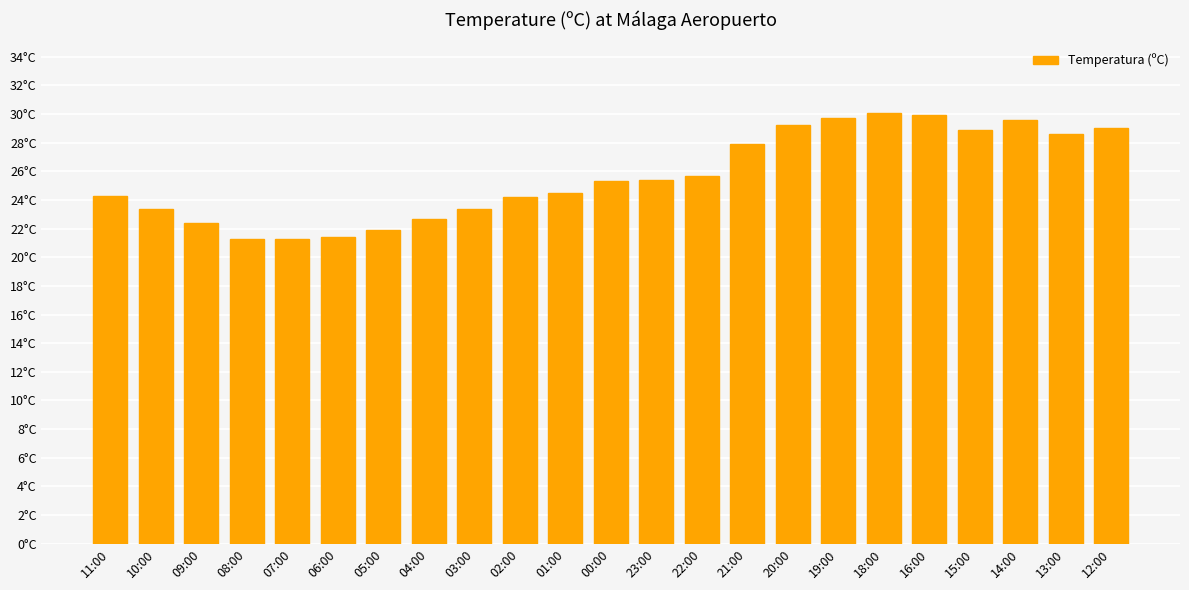

List the labels in order of value, smallest first.

08:00, 07:00, 06:00, 05:00, 09:00, 04:00, 10:00, 03:00, 02:00, 11:00, 01:00, 00:00, 23:00, 22:00, 21:00, 13:00, 15:00, 12:00, 20:00, 14:00, 19:00, 16:00, 18:00